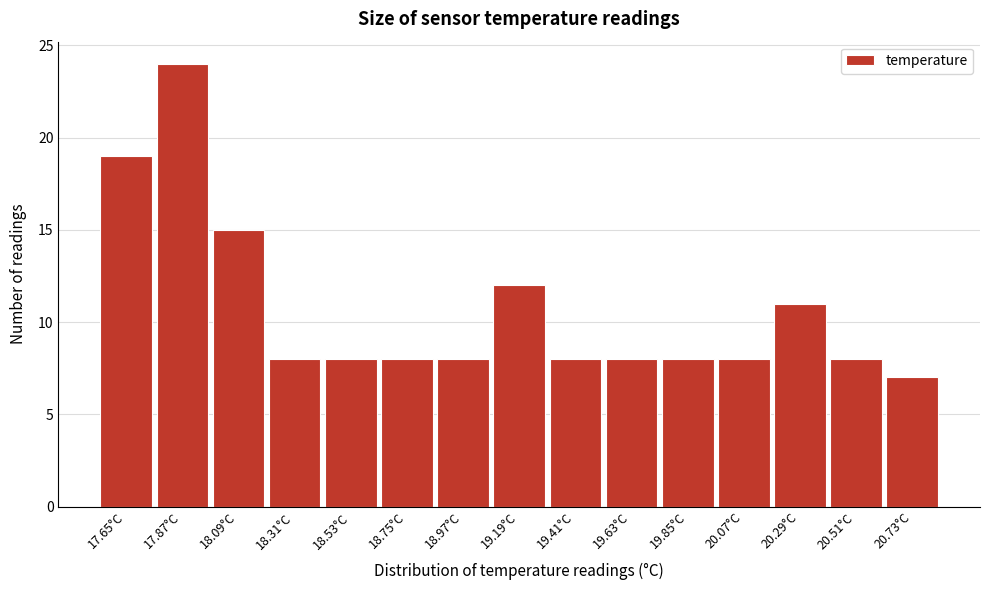

Reading left to right, list all the values displayed in this chart.

19	24	15	8	8	8	8	12	8	8	8	8	11	8	7